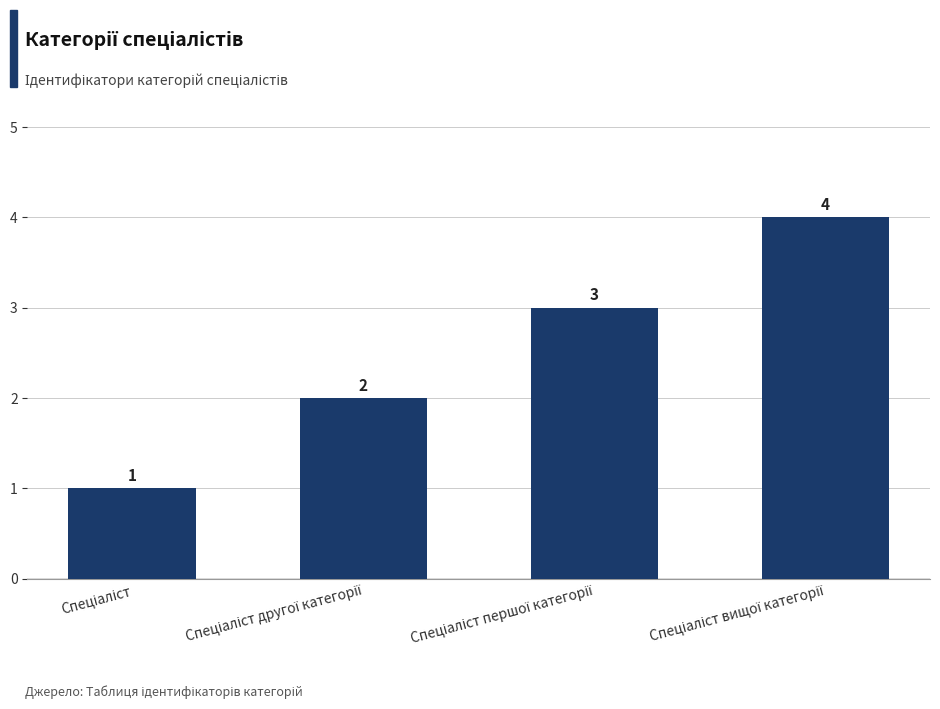

What is the sum of all values?

10